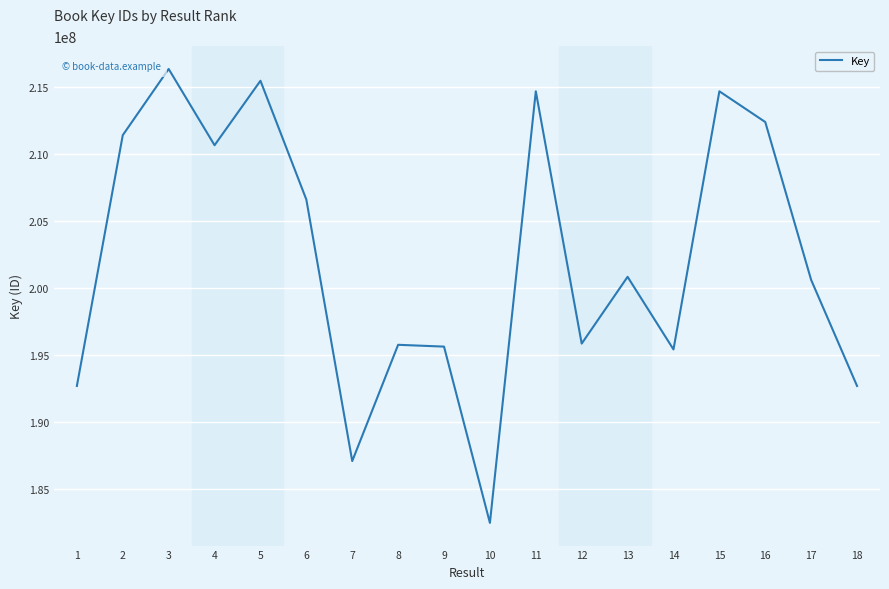

What is the maximum value shown in the chart?

216354707